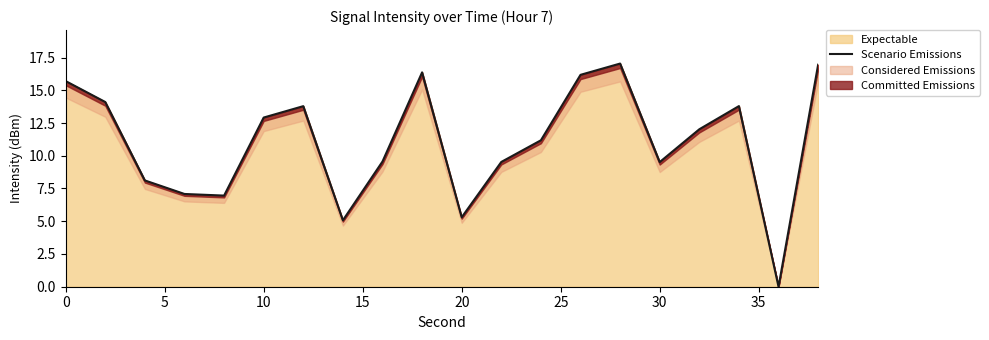

What is the sum of the values at 9 and 35?

21.4